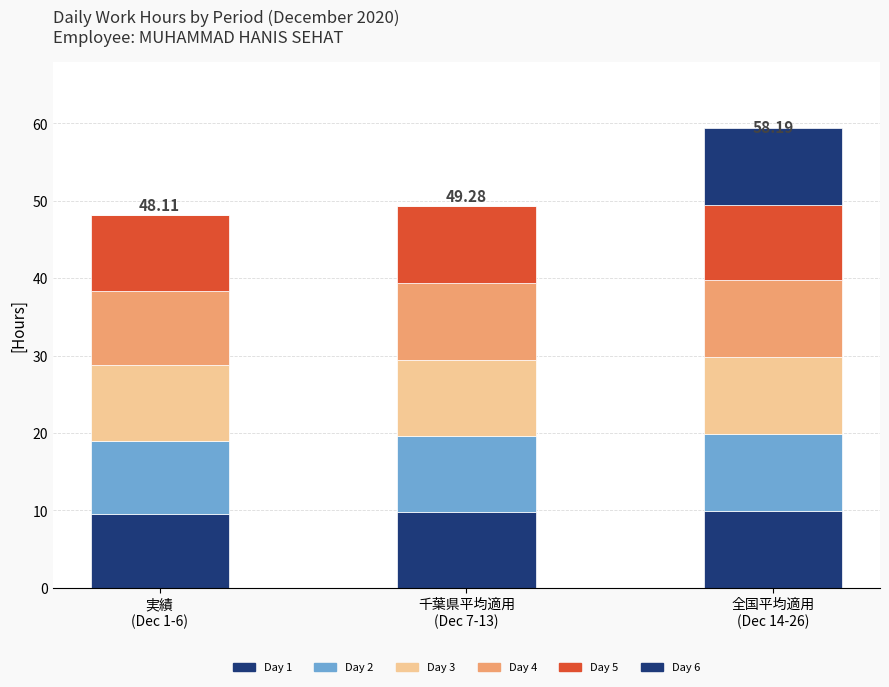

Are the bars grouped side by side (vs. stacked)?

No